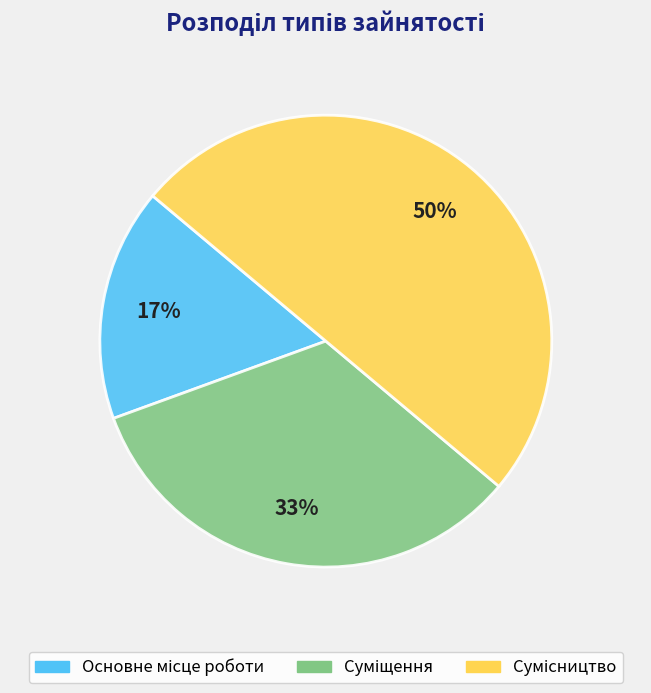

To the nearest percent, what is the difference between the largest and smallest slice percentages?

33%